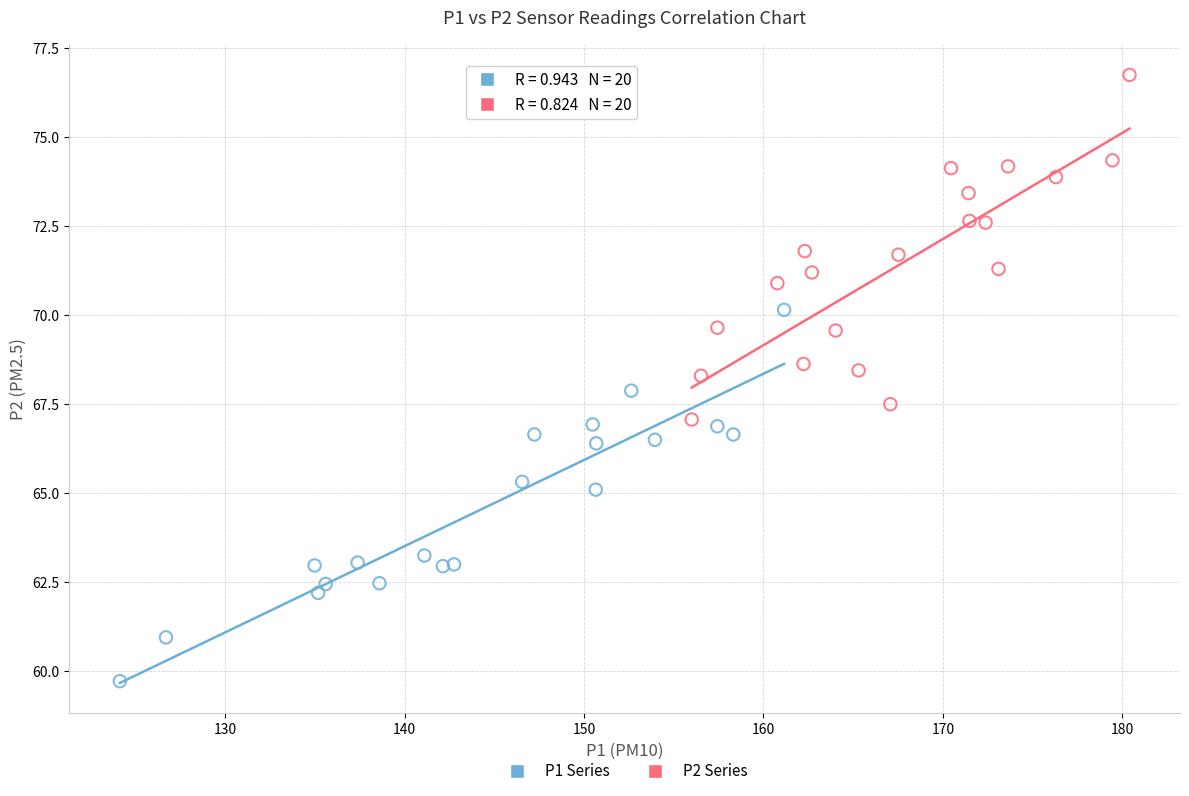

Which series reaches the minimum Y coordinate?

P1 Series